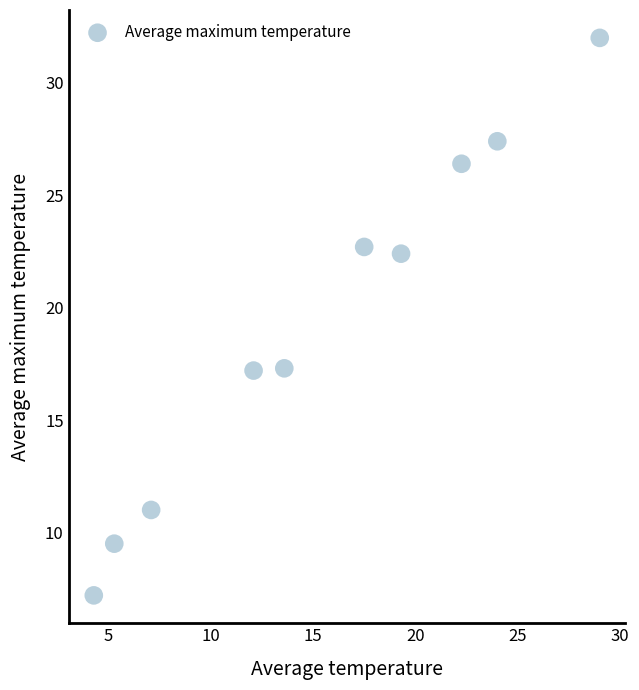

What is the range of Y values (max minus min)?

24.8